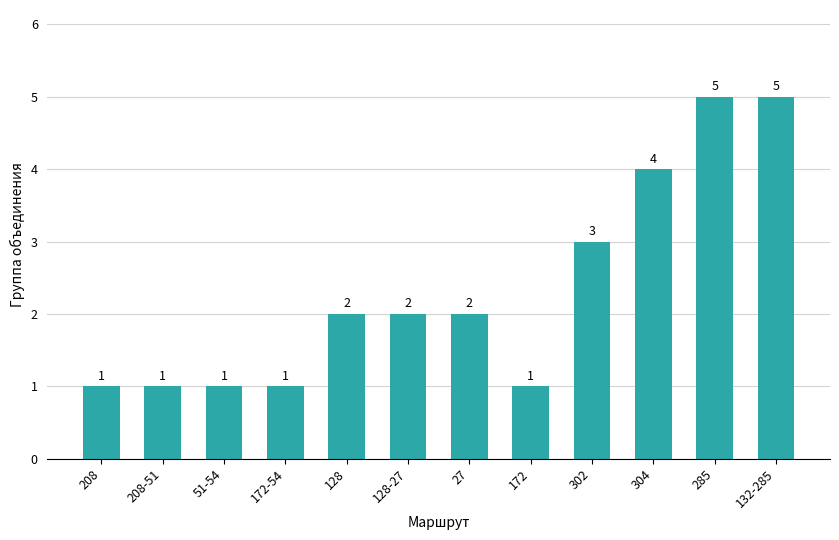

The value at 208-51 is 0. True or false?

False